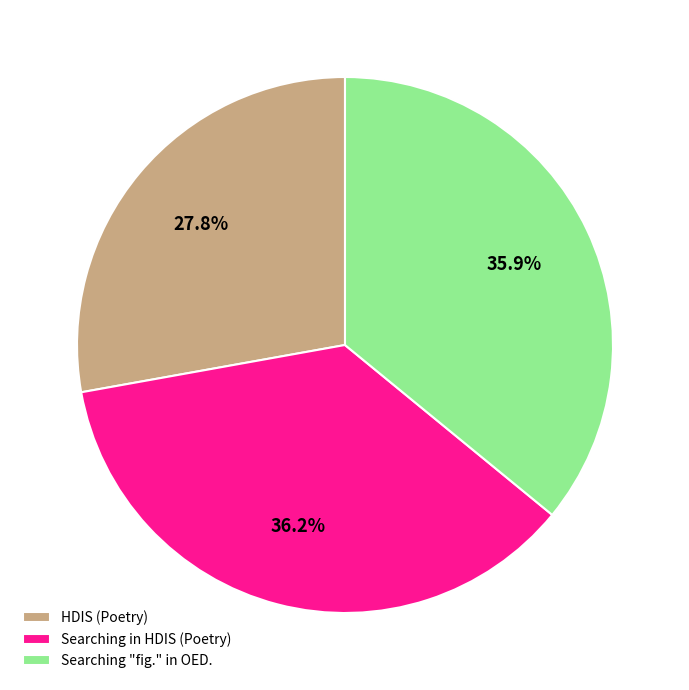

To the nearest percent, what portion does Searching in HDIS (Poetry) represent?

36%